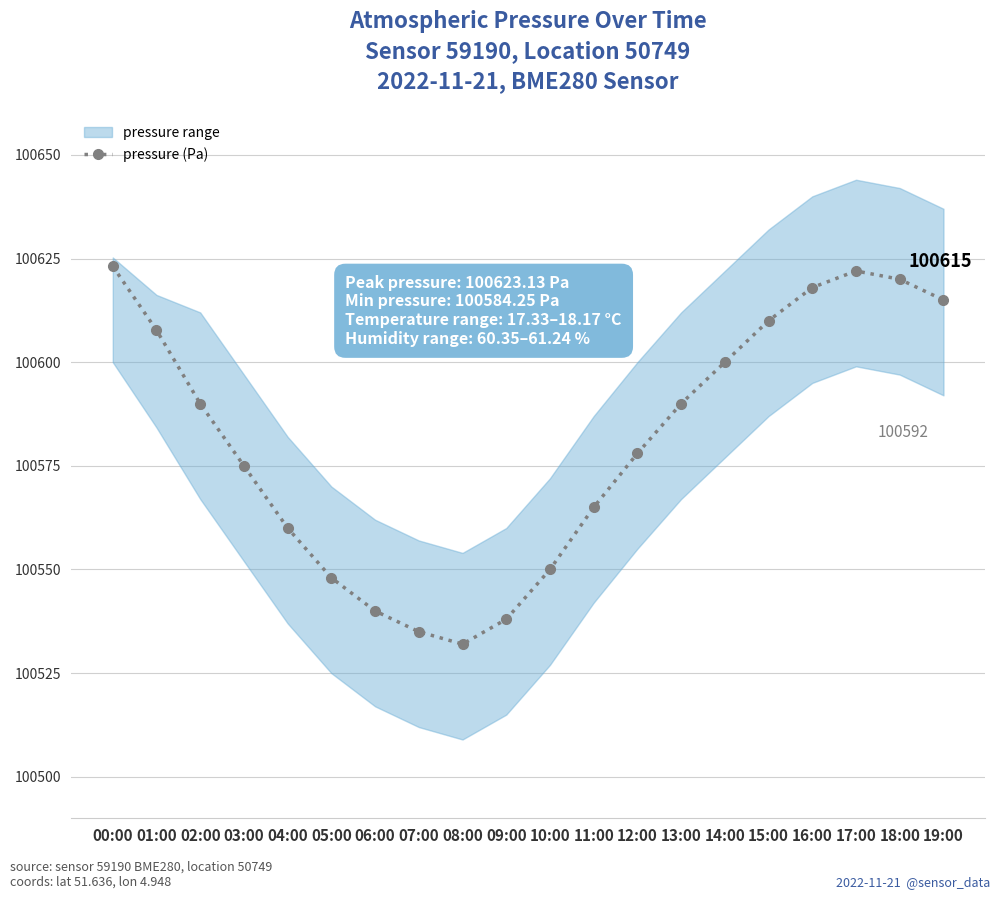

Between 03:00 and 09:00, which is larger?

03:00